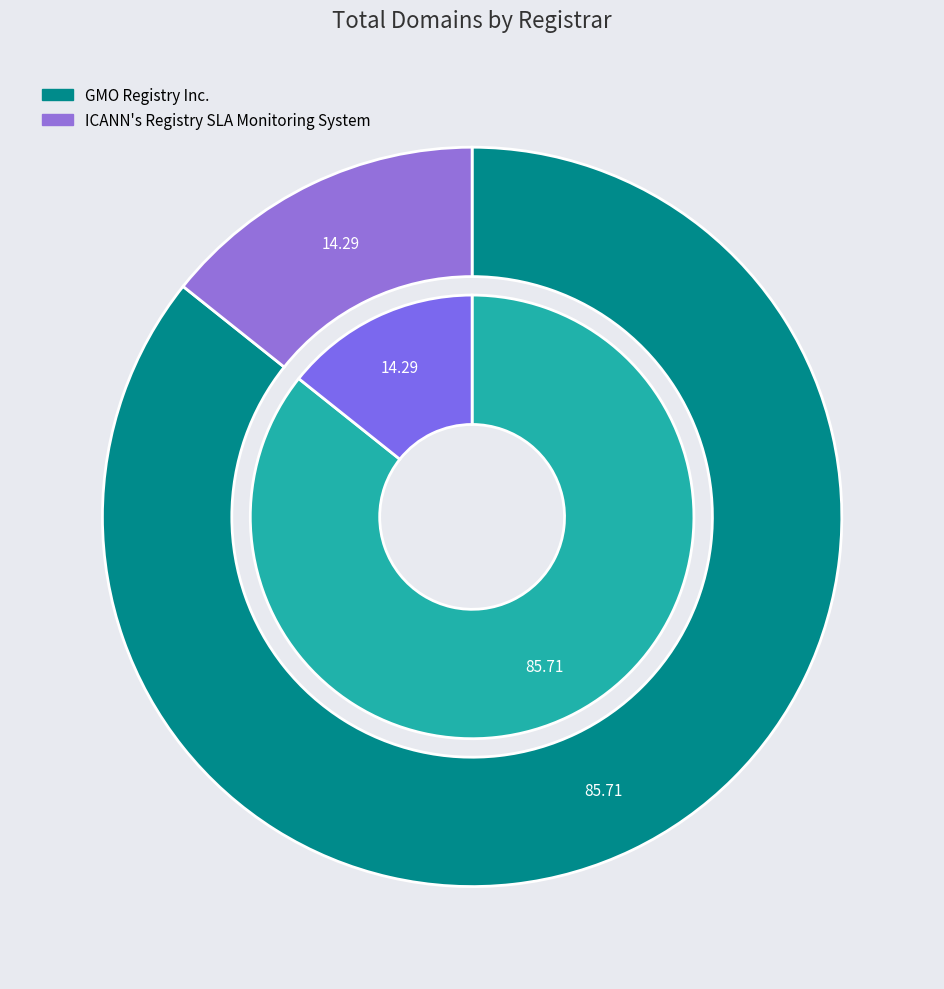

Rank the categories by value from highest to lowest.

GMO Registry Inc., ICANN's Registry SLA Monitoring System